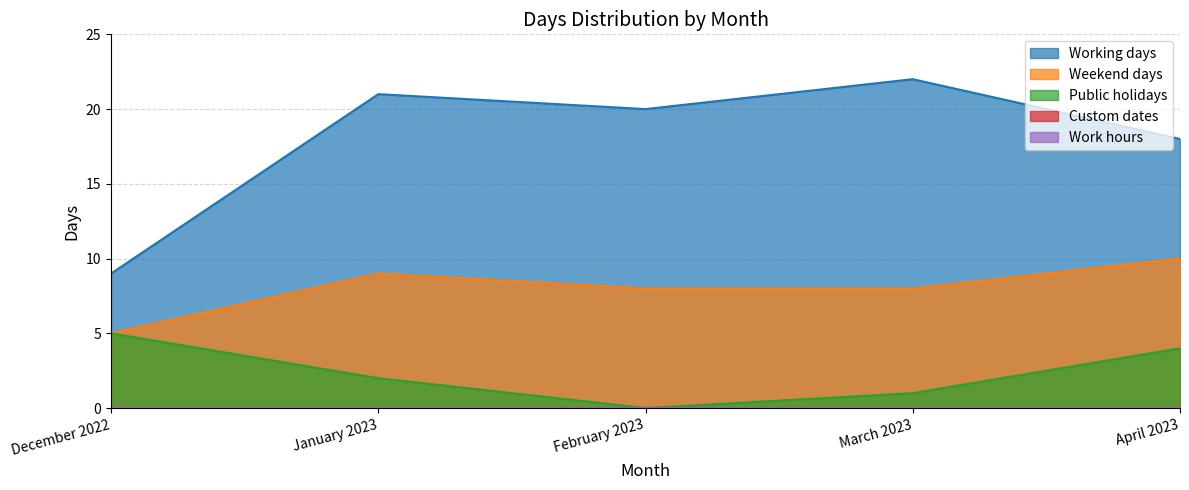

Rank the series at January 2023 from highest to lowest value.

Working days, Weekend days, Public holidays